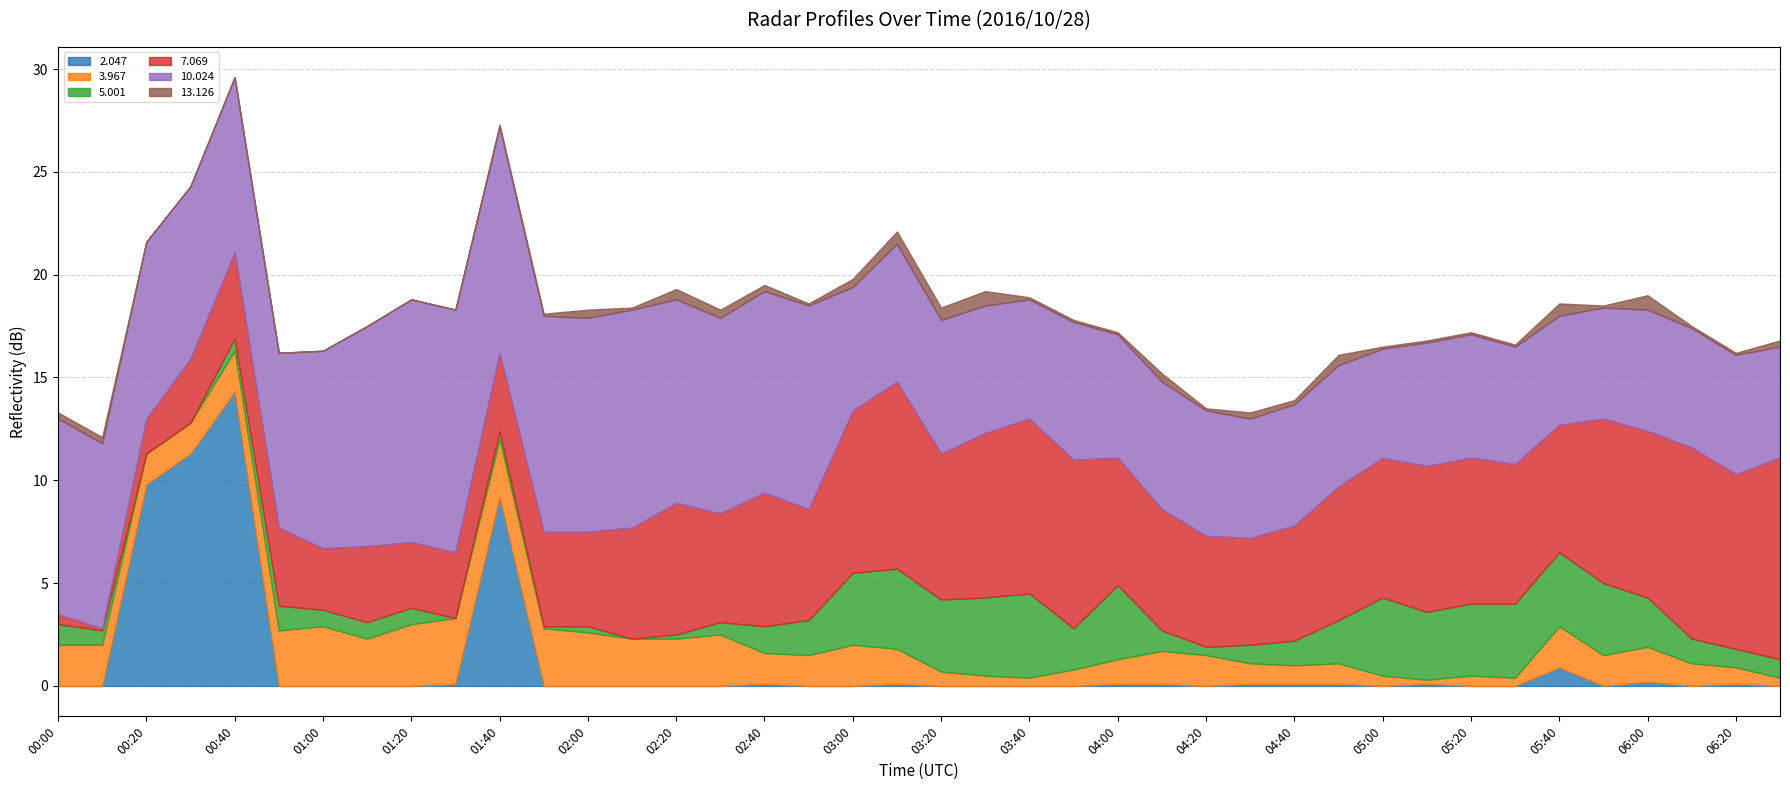

How many lines are shown in the chart?

6